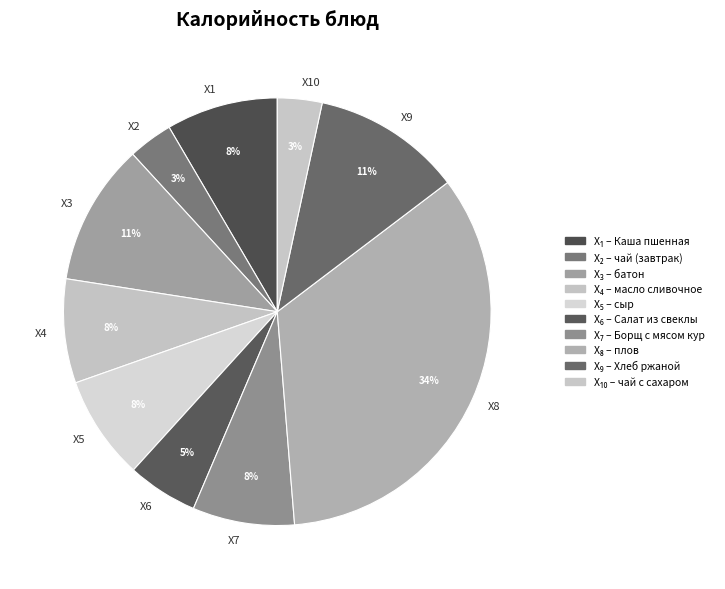

What percentage is the X2 slice, to the nearest percent?

3%